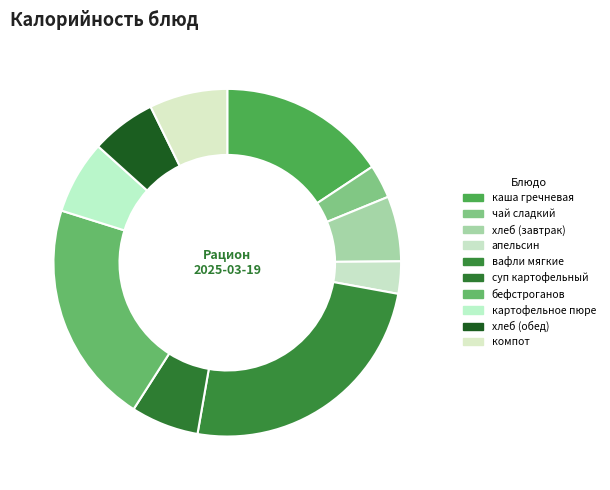

Which category has the biggest portion of the pie?

вафли мягкие